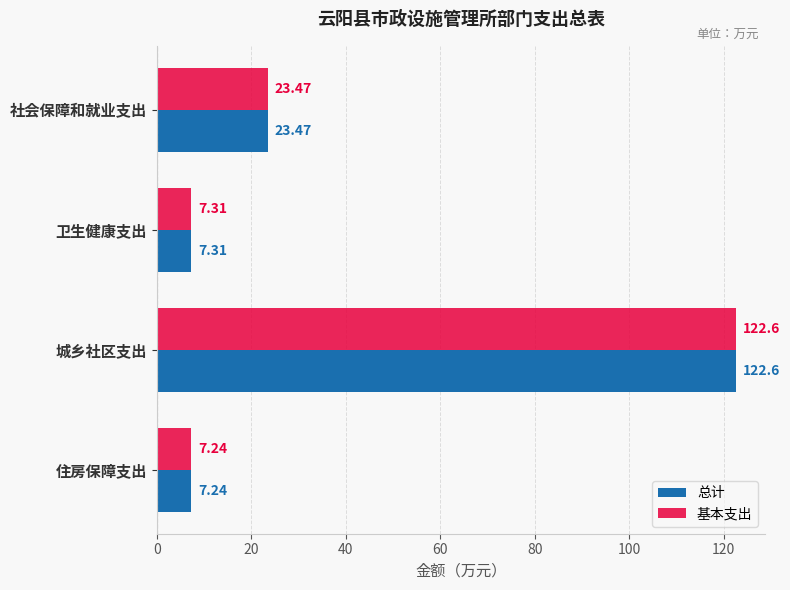

Is the value of 基本支出 at 城乡社区支出 greater than the value of 总计 at 社会保障和就业支出?

Yes